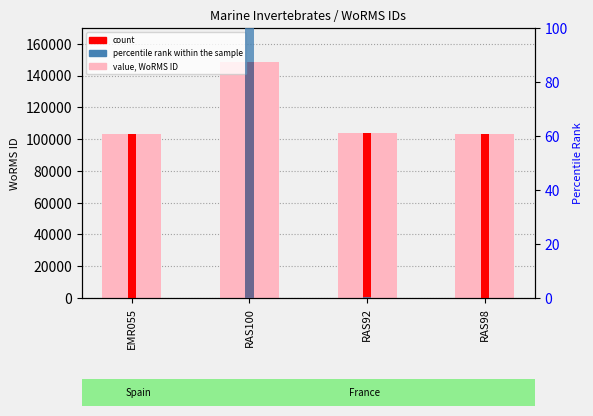

Are the bars horizontal?

No